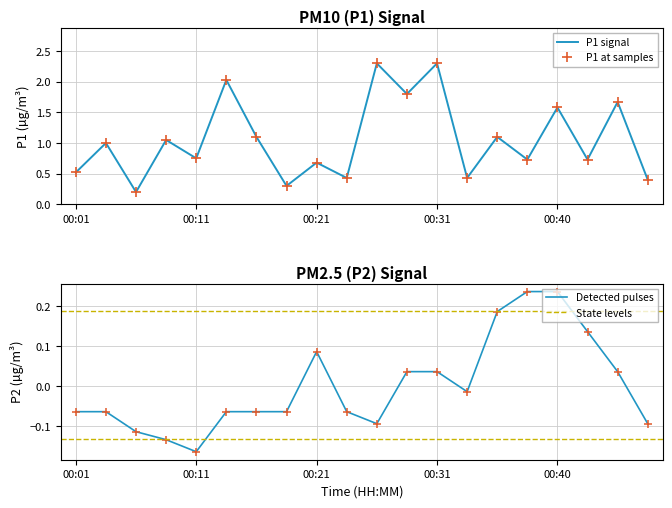

Which series has the largest range (max minus min)?

P1